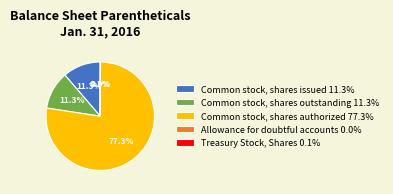

Which category accounts for the majority?

Common stock, shares authorized